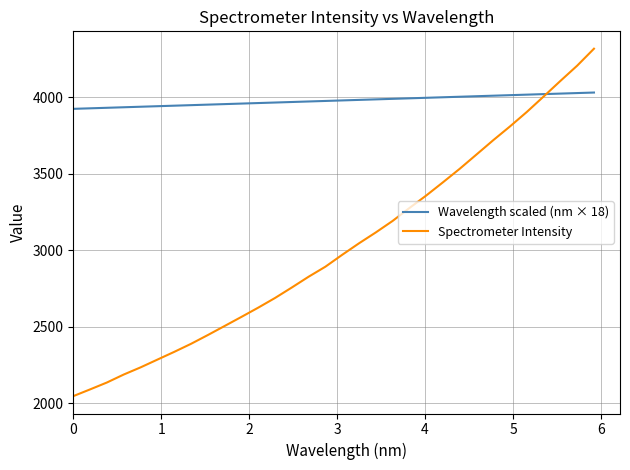

List the series in order of their peak value, lowest first.

Wavelength scaled (nm × 18), Spectrometer Intensity